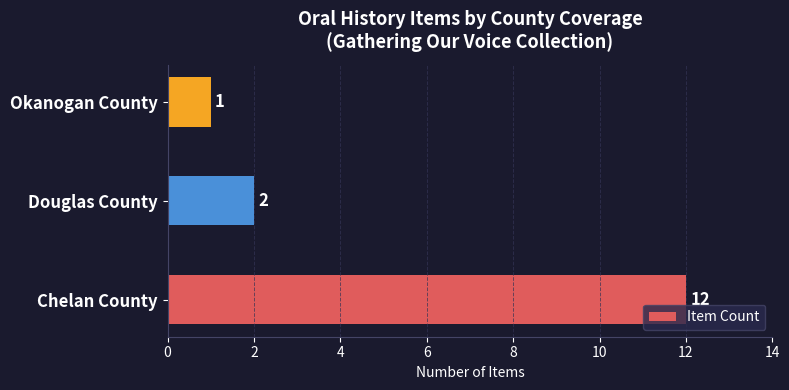

Rank the categories by value from highest to lowest.

Chelan County, Douglas County, Okanogan County